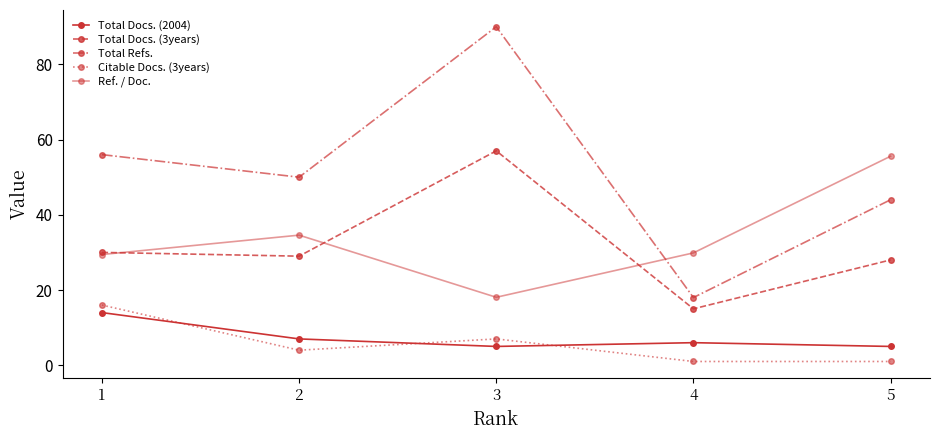

What is the difference between the second highest and second lowest values in the Total Docs. (3years) series?

2.0